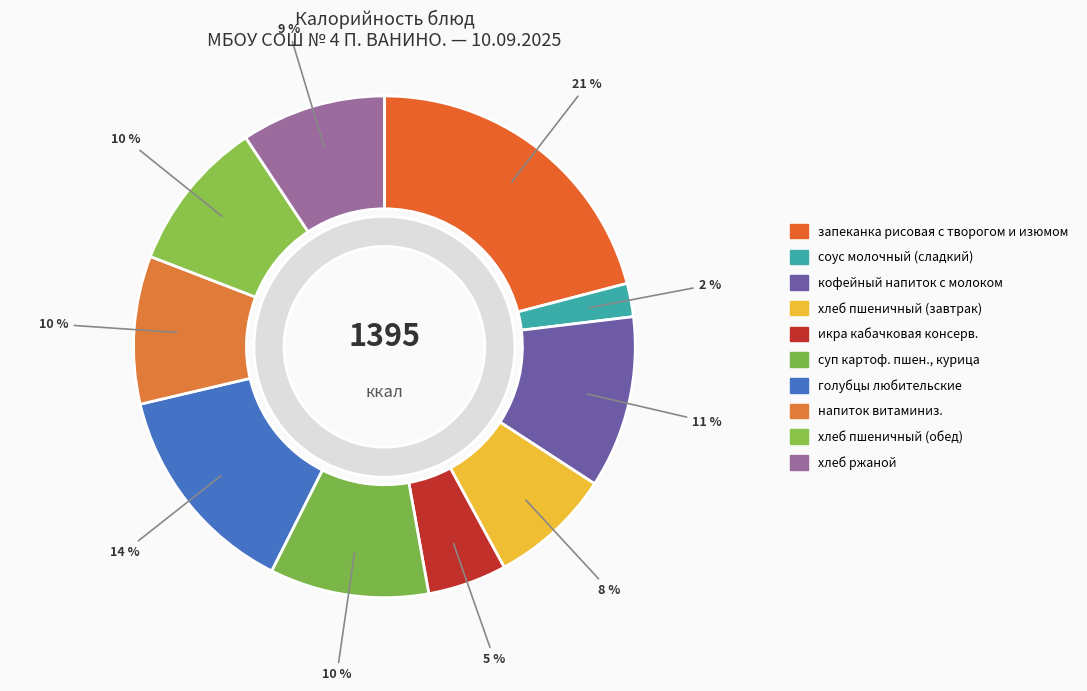

To the nearest percent, what percentage of the pie is хлеб пшеничный (обед)?

10%